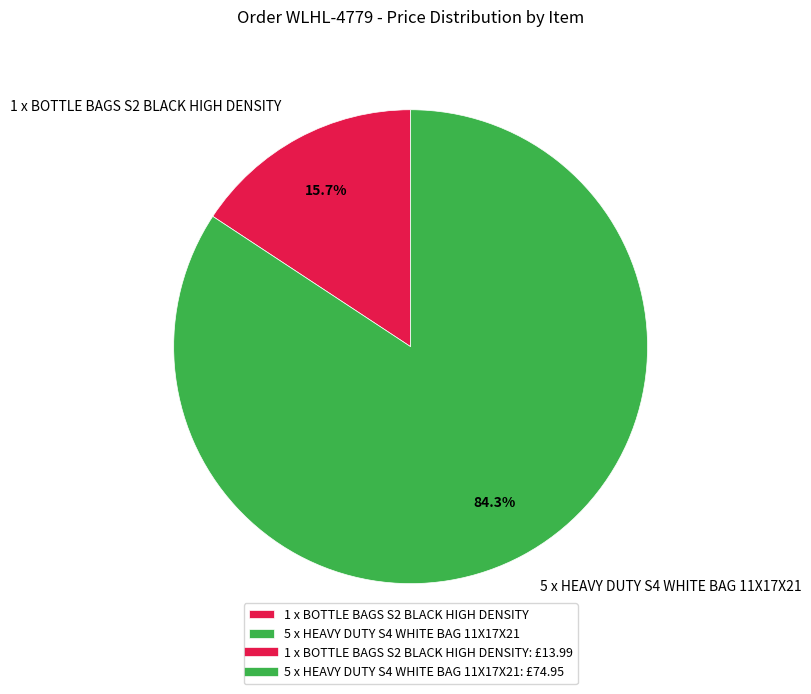

Which slice represents more than half of the pie?

5 x HEAVY DUTY S4 WHITE BAG 11X17X21